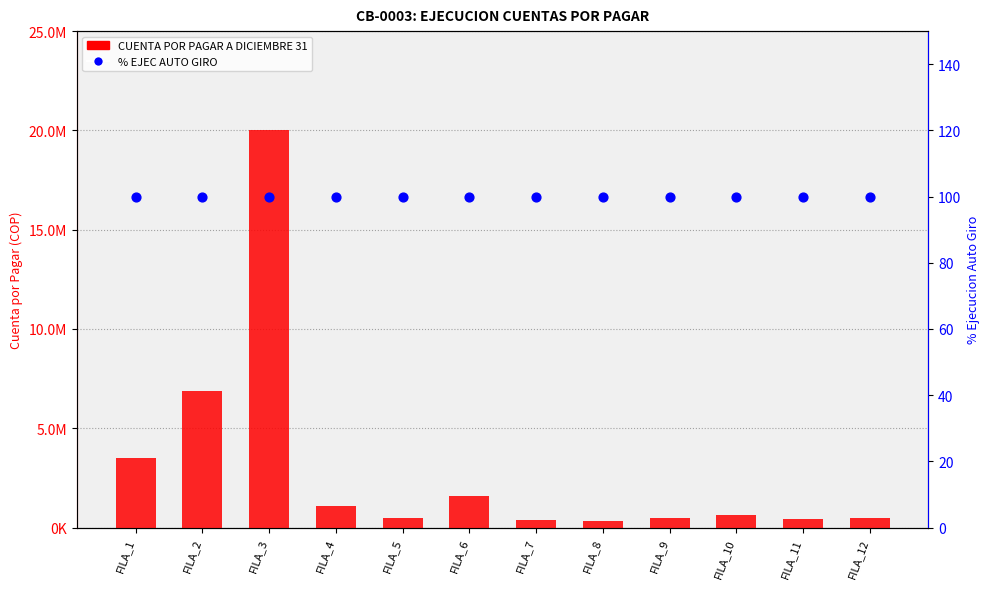

Which series has the widest spread of Y values?

CUENTA POR PAGAR A DICIEMBRE 31